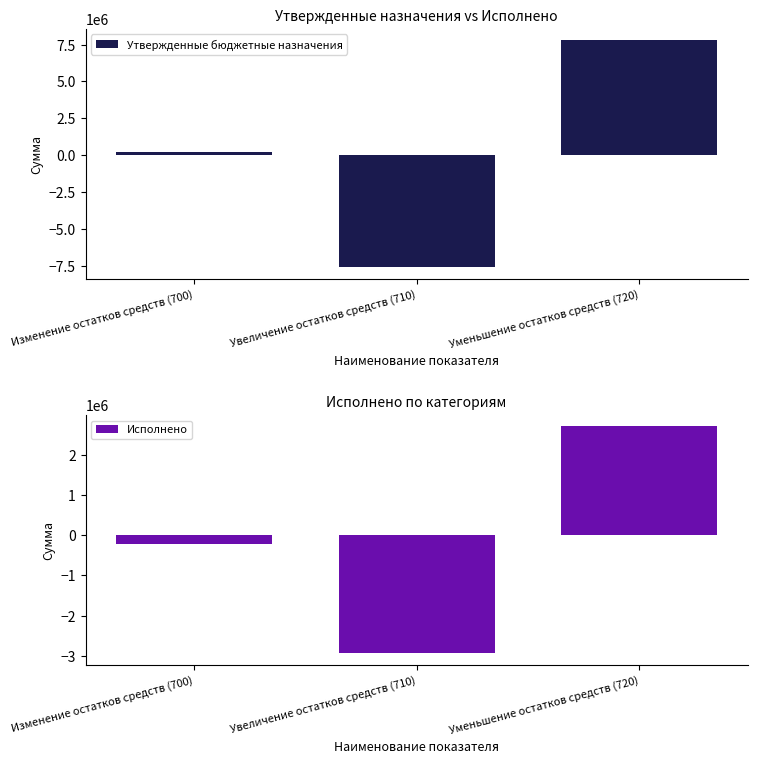

Reading right to left, transcribe all the data shown in this chart.

Утвержденные бюджетные назначения: Уменьшение остатков средств (720)=7793854.1	Увеличение остатков средств (710)=-7584703.8	Изменение остатков средств (700)=209150.4
Исполнено: Уменьшение остатков средств (720)=2715127.8	Увеличение остатков средств (710)=-2938820.1	Изменение остатков средств (700)=-223692.3